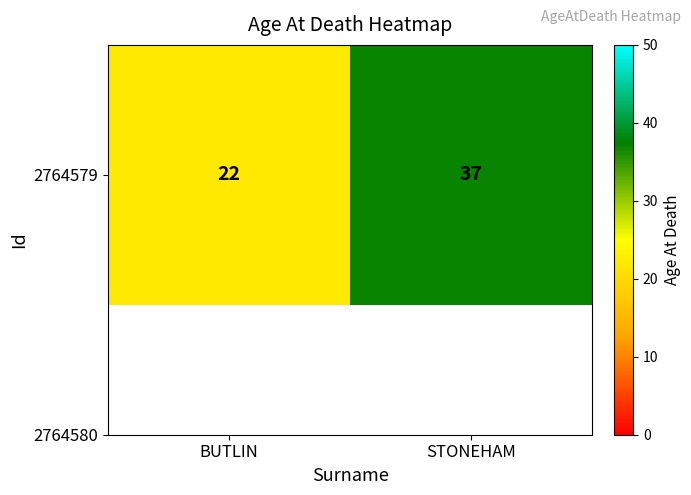

Rank the categories by value from highest to lowest.

STONEHAM, BUTLIN